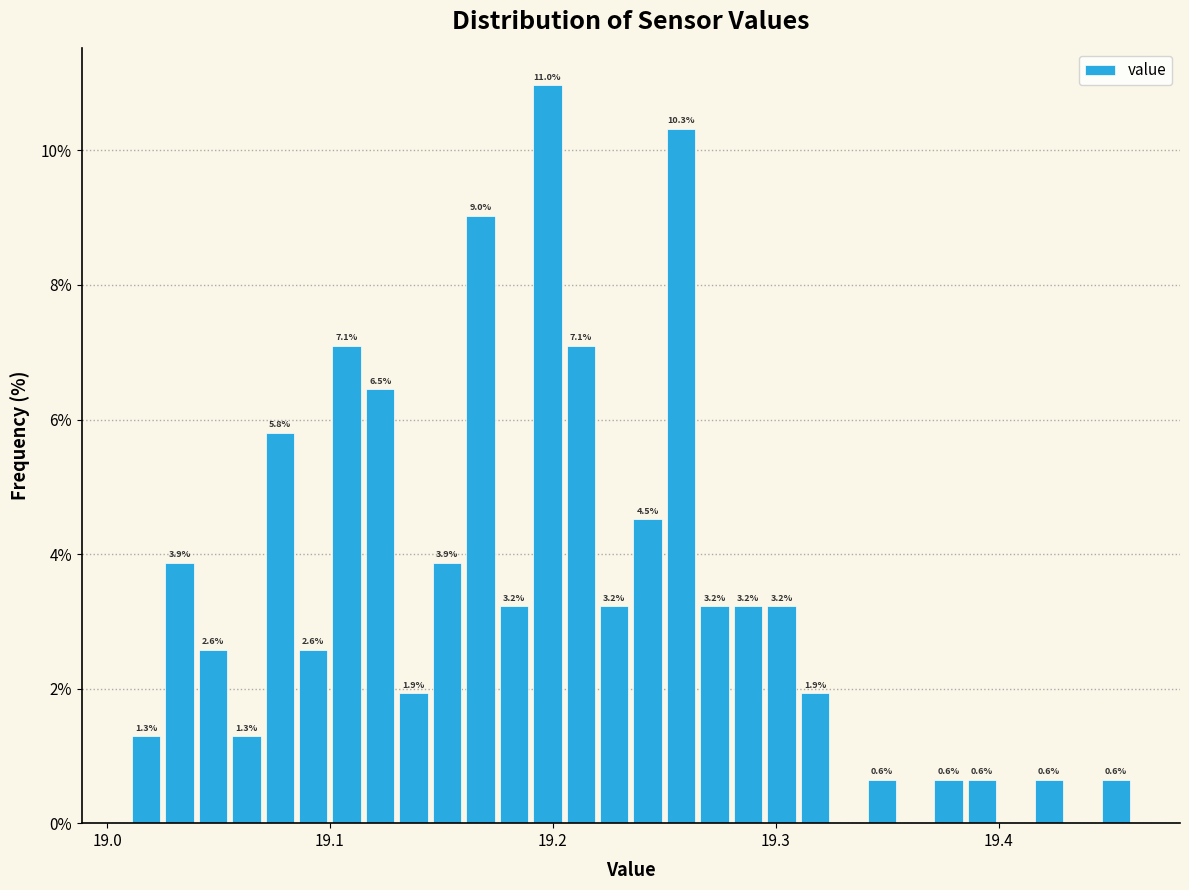

Read against the x-axis, roughly where is the centre of the tallest bar?

19.20